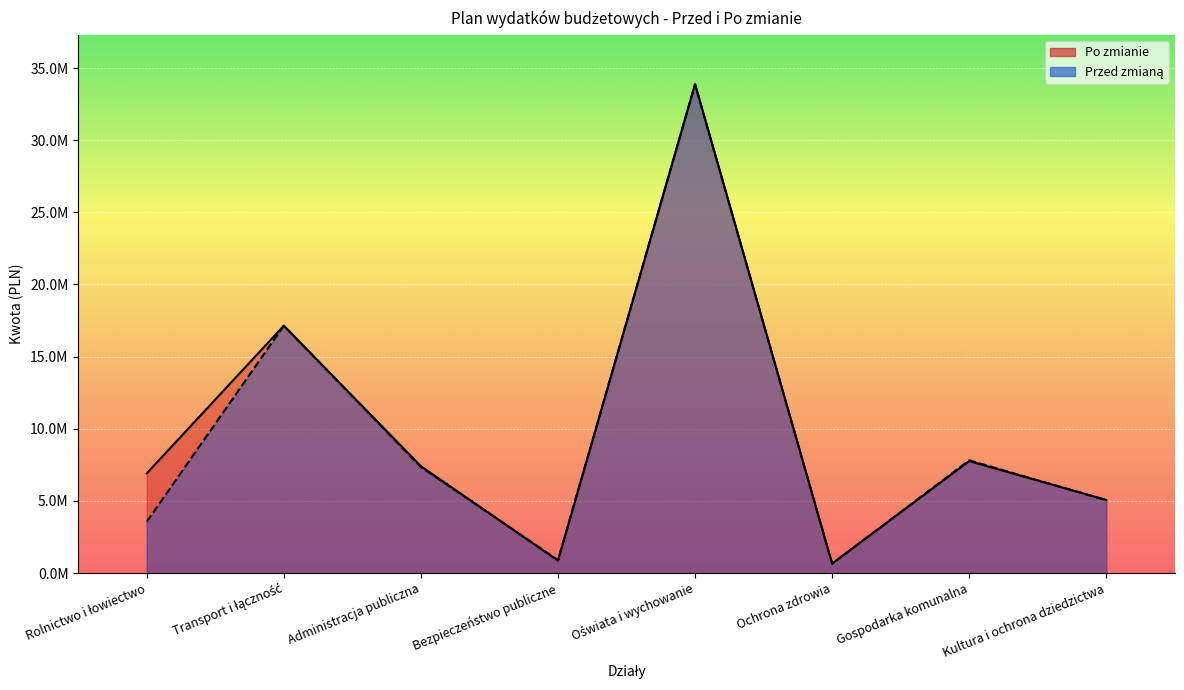

True or false: Przed zmianą has more than 0 points higher than both neighbors.

True